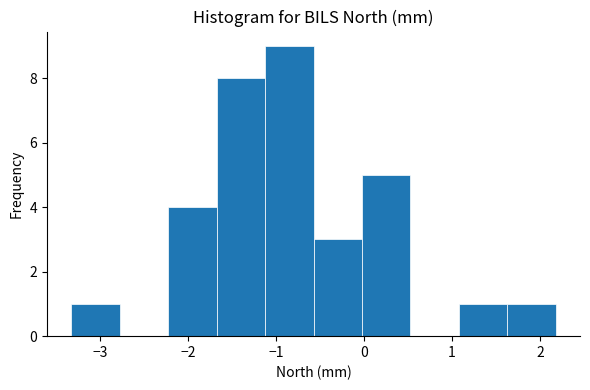

Over which range of the x-axis is the bar tallest?

-1.1 to -0.6